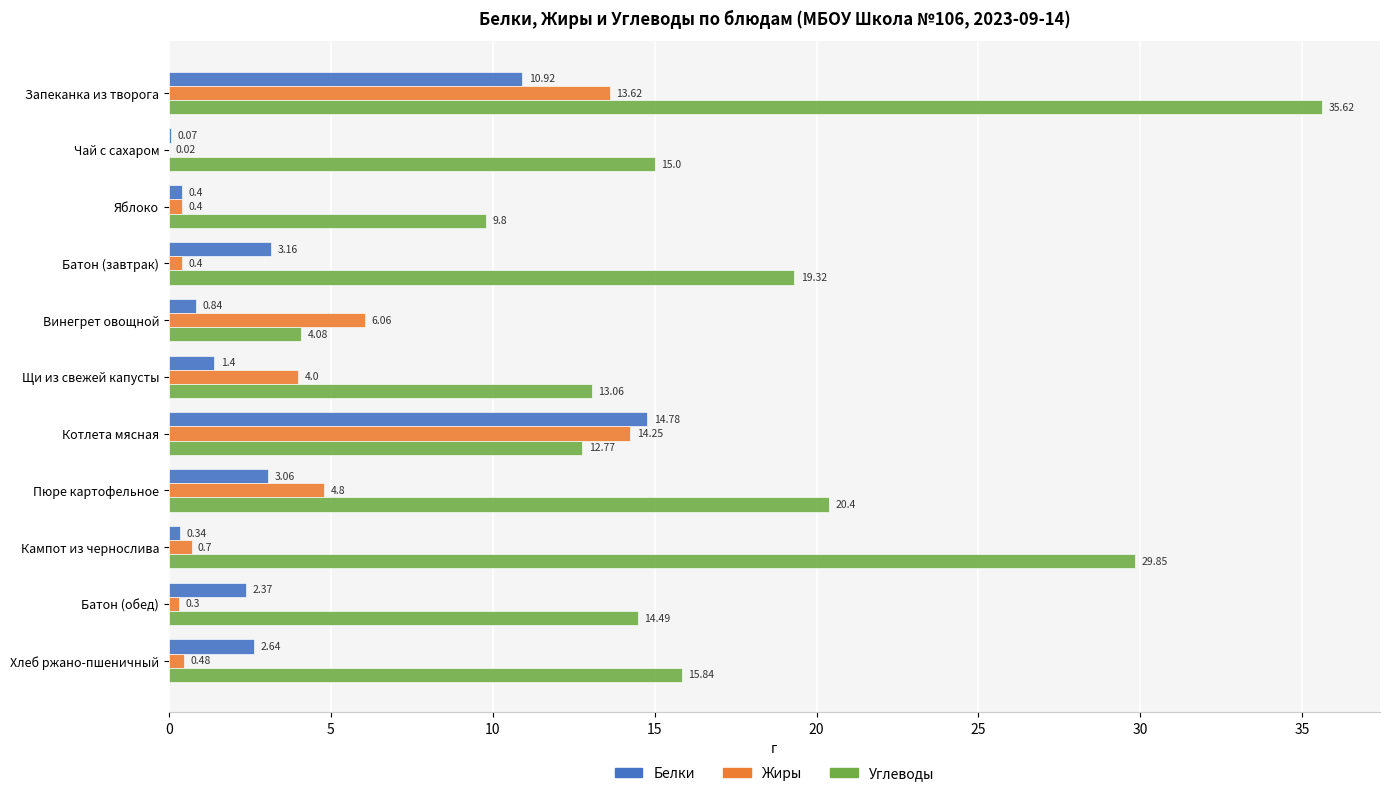

What is the sum of all Углеводы values?

190.2